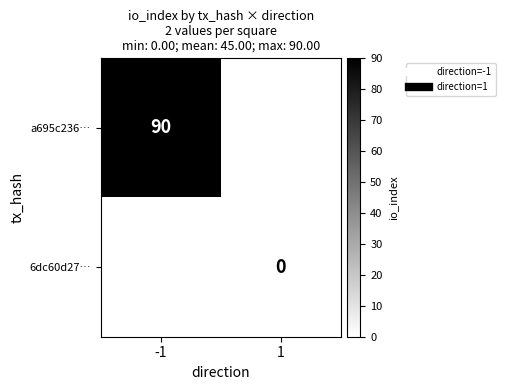

What is the lowest value of the a695c236… series?

90.0